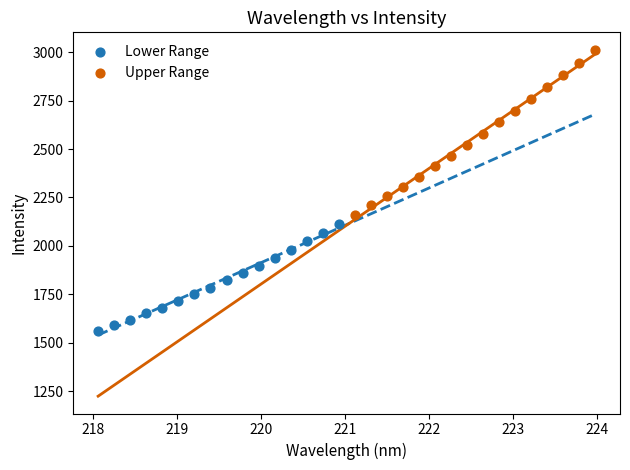

Which series has the largest Y range (max minus min)?

Upper Range